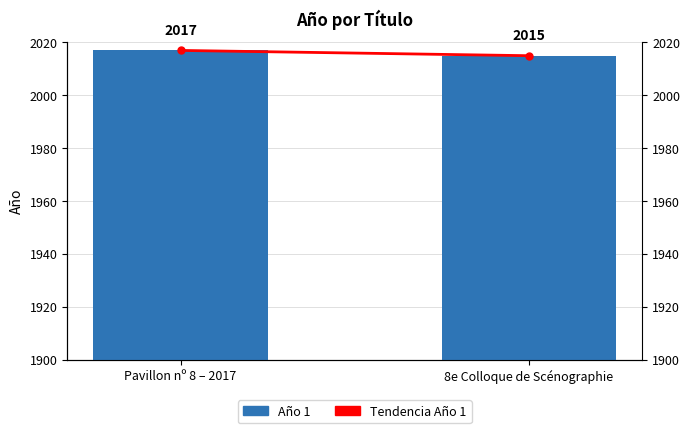

What is the average value of the Tendencia Año 1 series?

2016